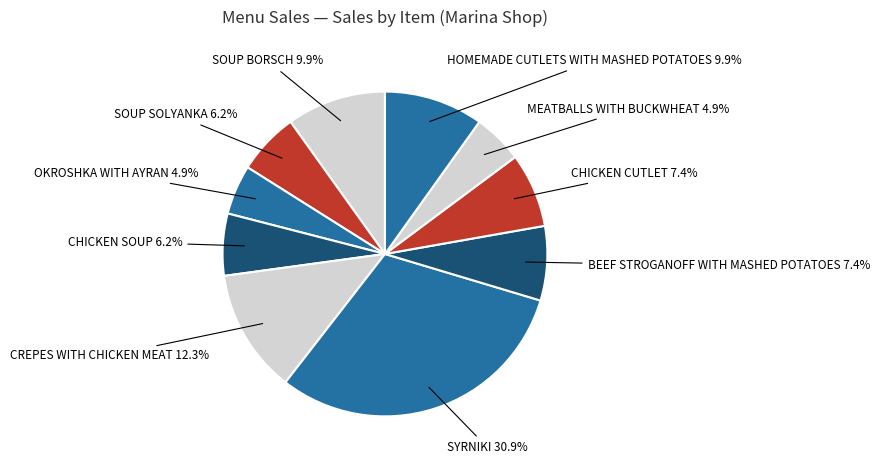

Count the number of slices in the pie.

10